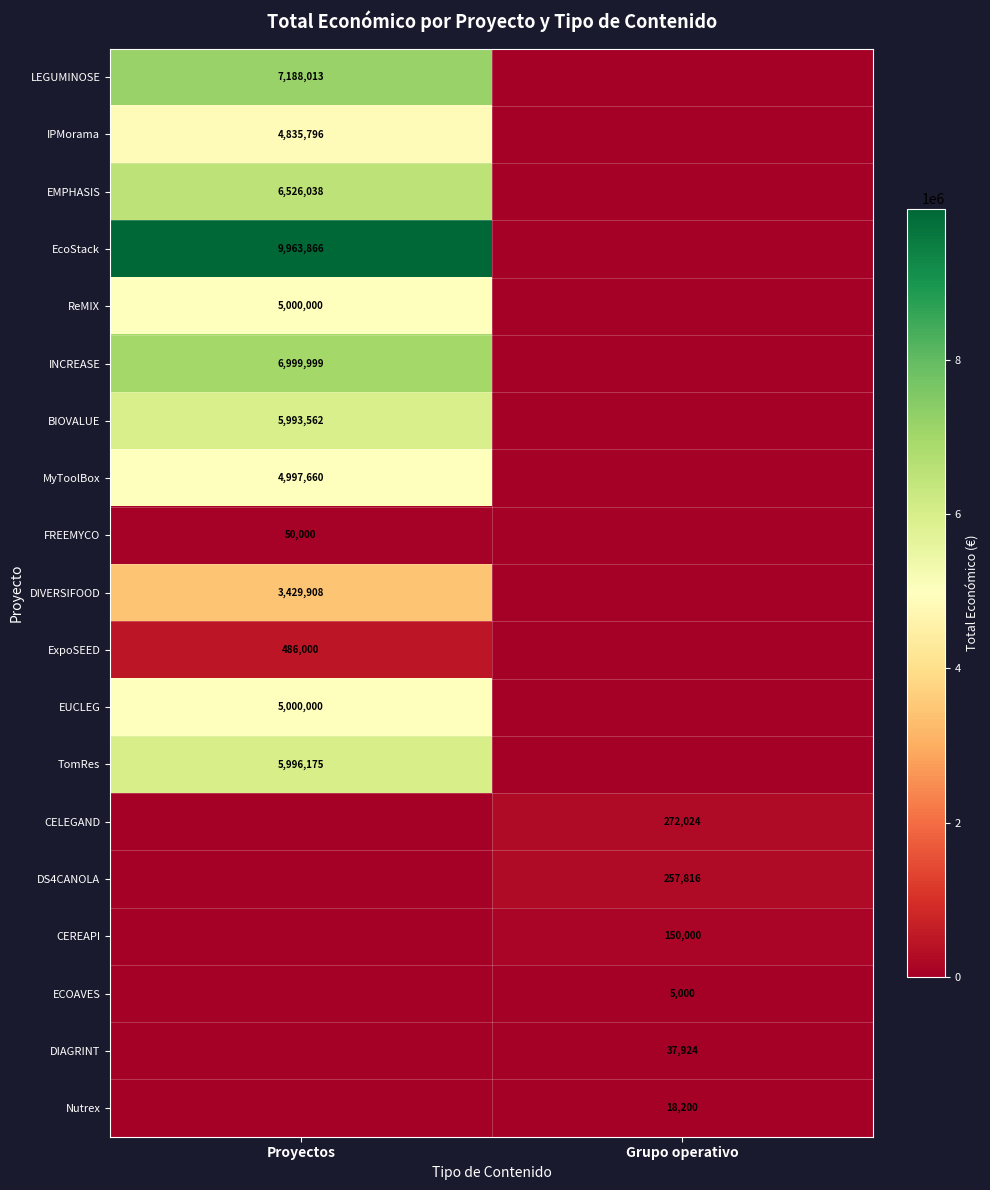

The CELEGAND series shows 272024 at Grupo operativo. True or false?

True